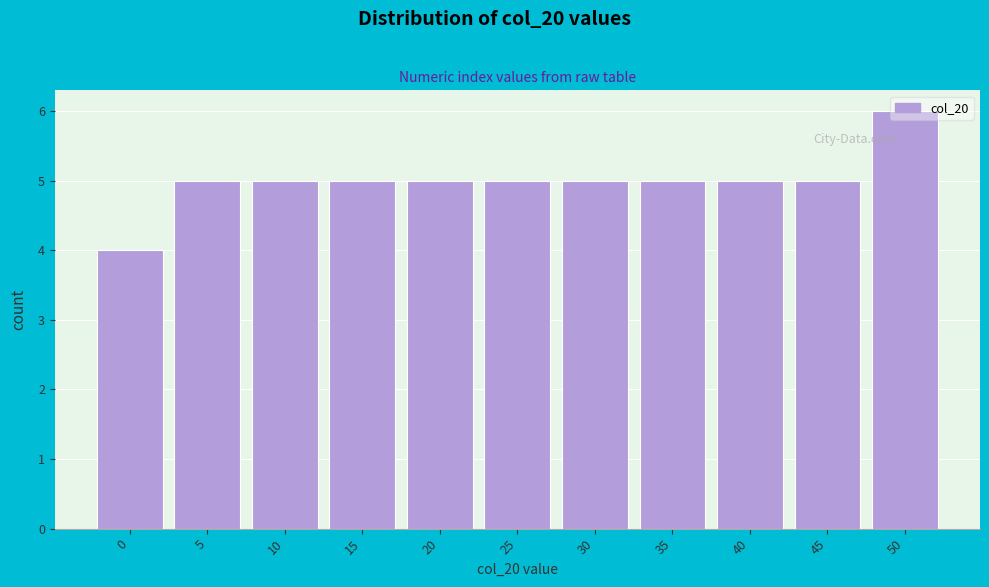

The value at 0 is 6. True or false?

False